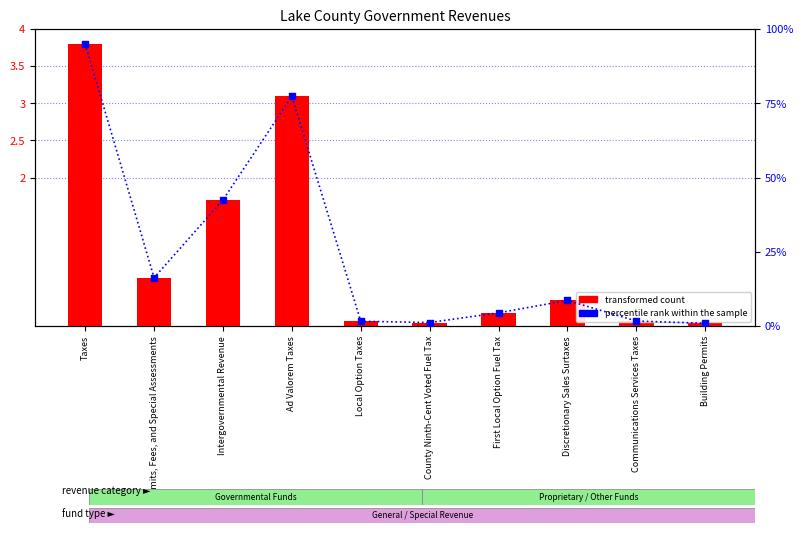

What are all the series names shown in the legend?

transformed count, percentile rank within the sample